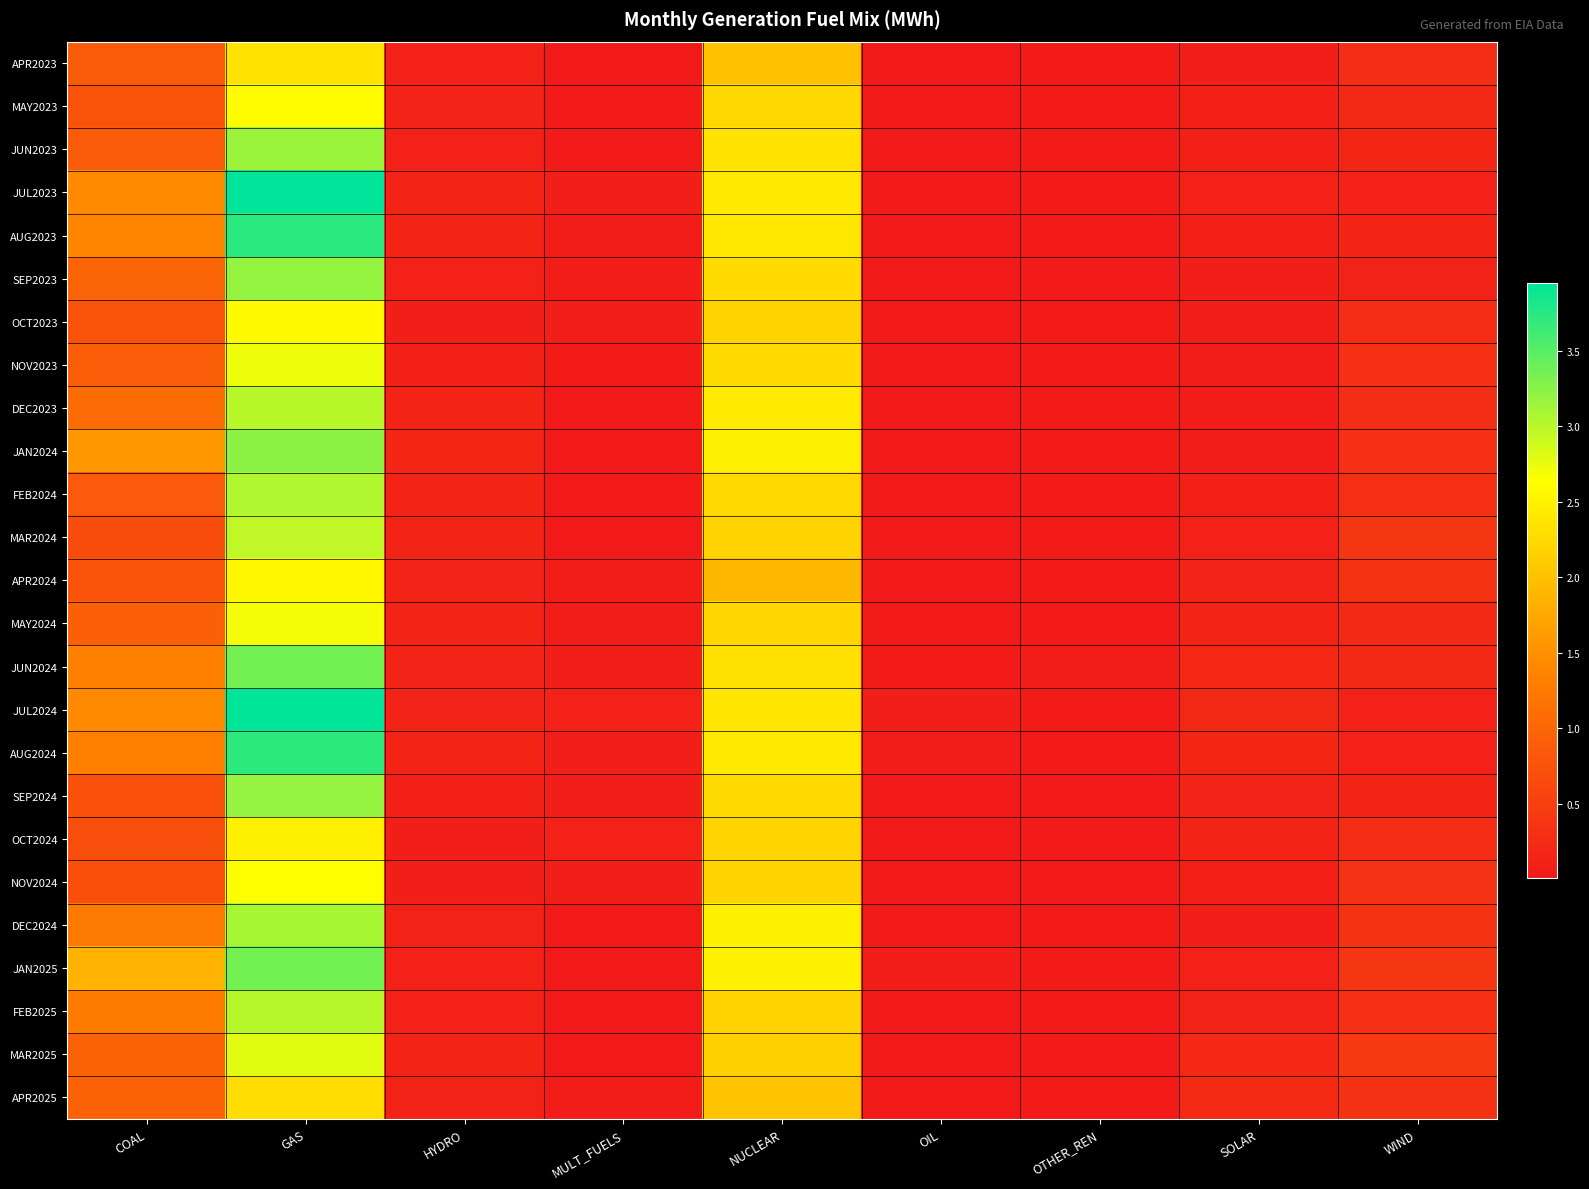

What is the total value across all series at COAL?

262871973